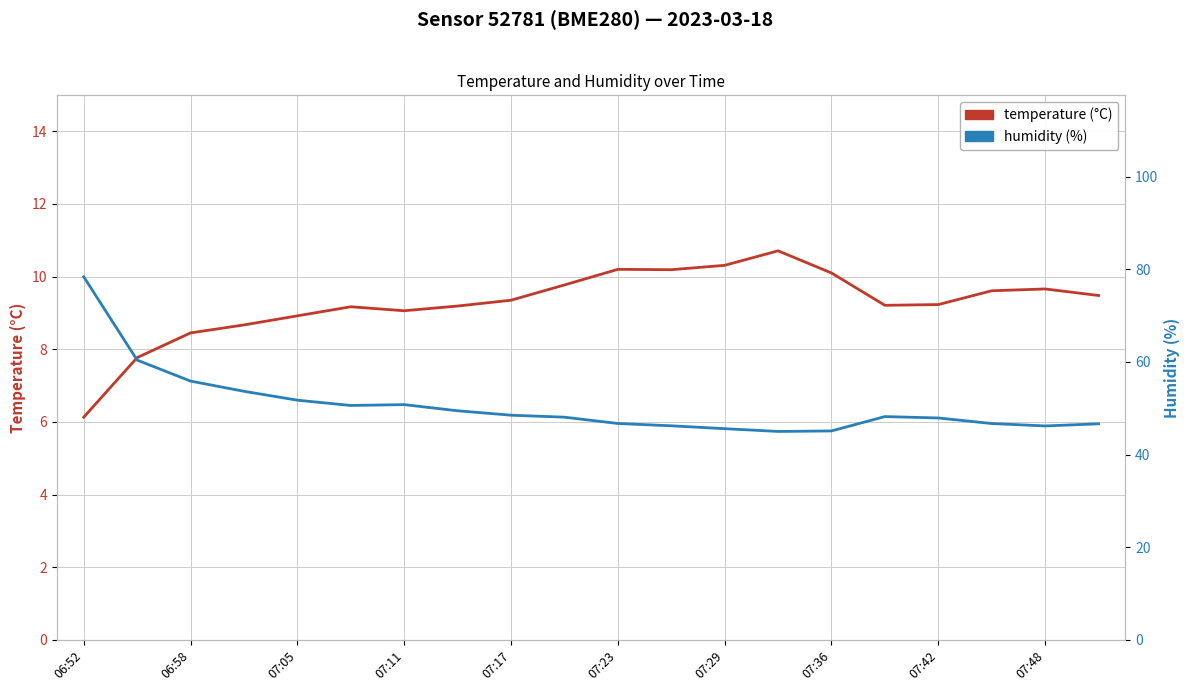

What is the sum of all temperature values?

185.2